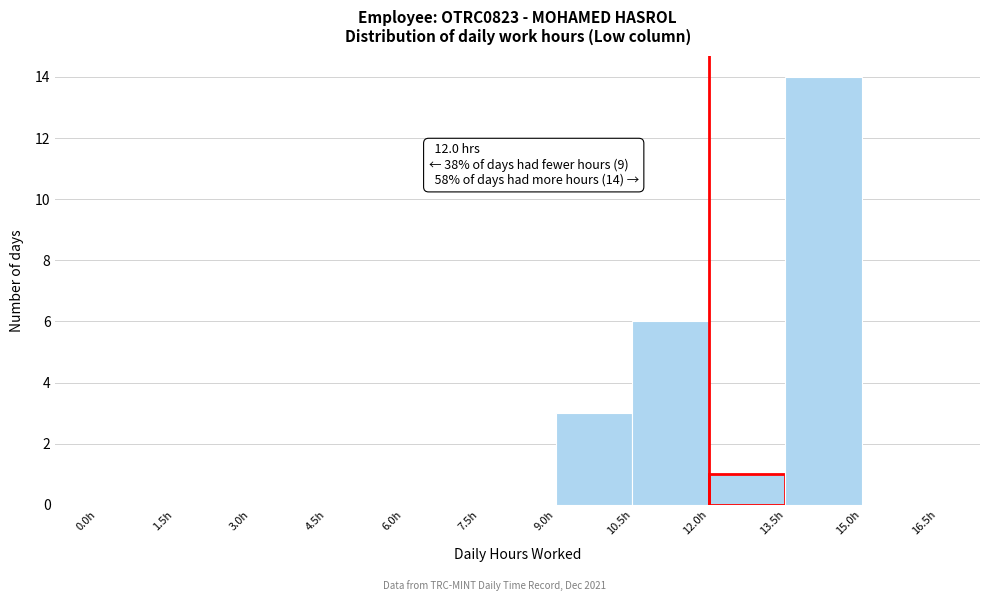

Which range on the x-axis has the tallest bar?

13.5 to 15.0